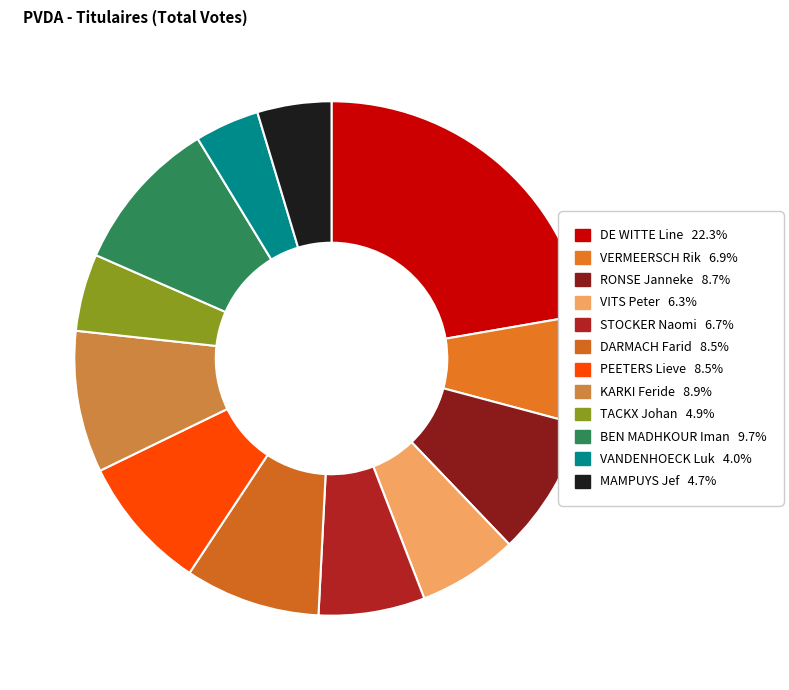

True or false: PEETERS Lieve accounts for 14% of the total.

False